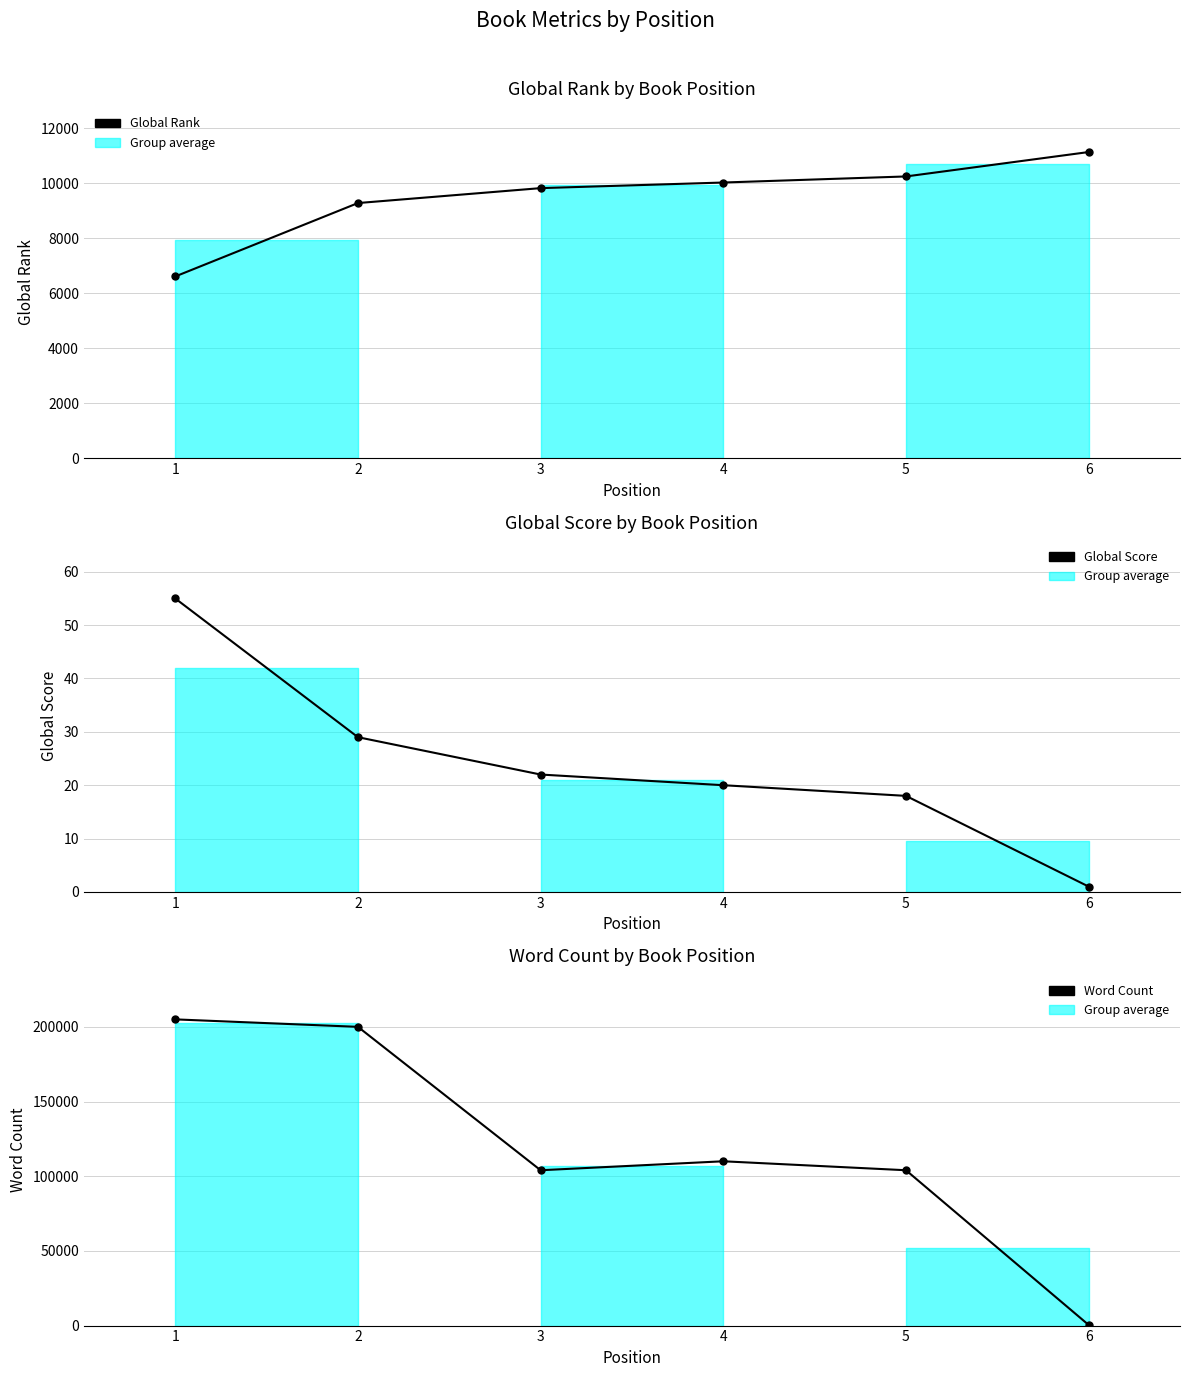

At which category does Word Count reach its first local peak?

4